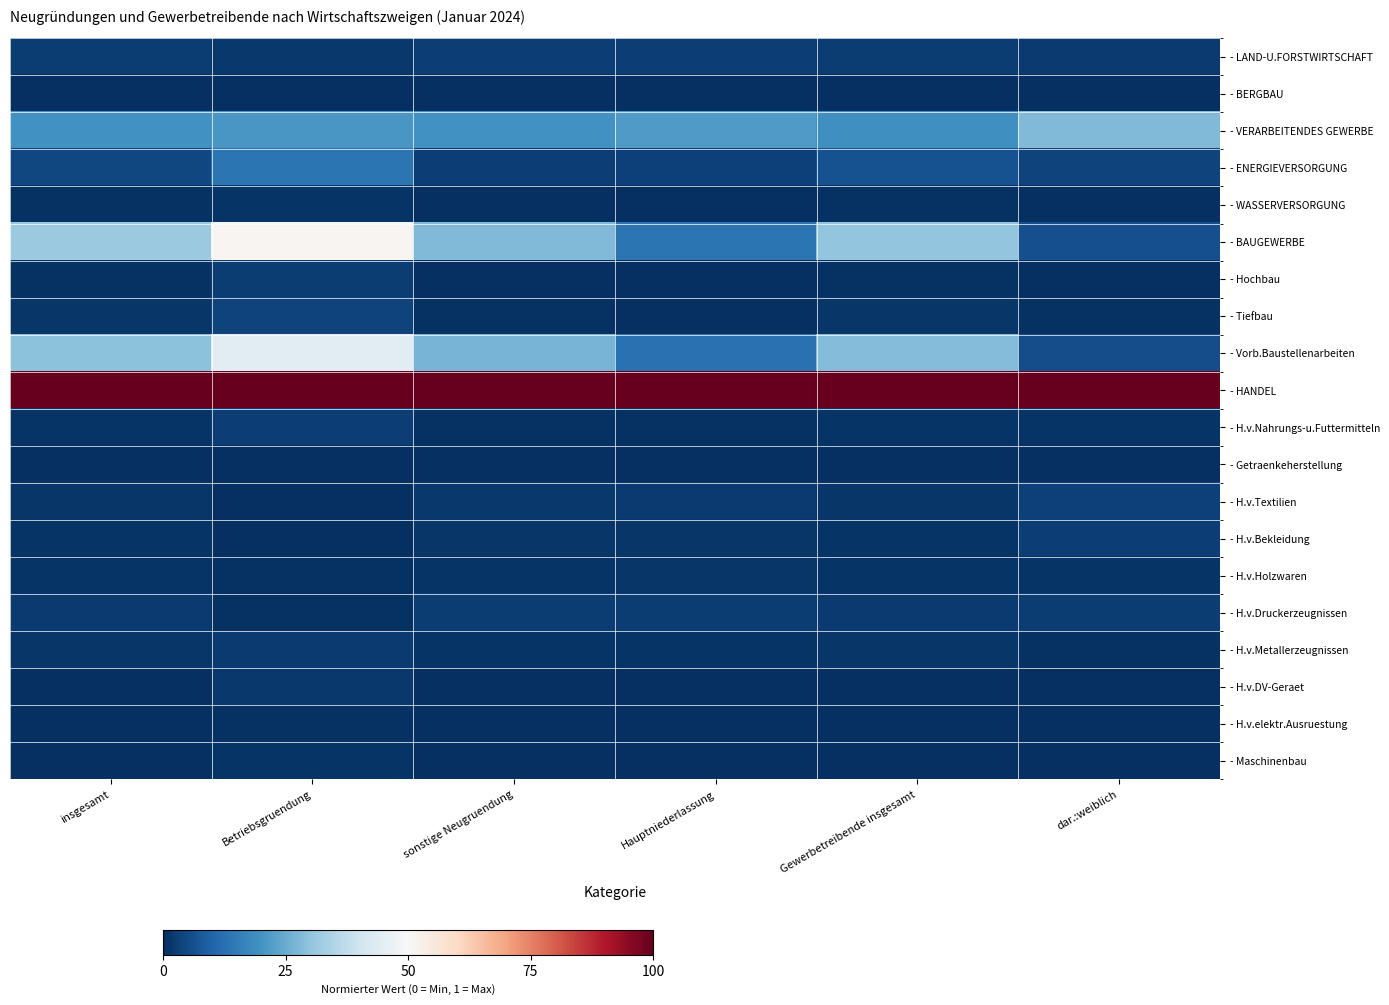

List the series in order of their peak value, highest first.

- HANDEL, - BAUGEWERBE, - Vorb.Baustellenarbeiten, - VERARBEITENDES GEWERBE, - ENERGIEVERSORGUNG, - Tiefbau, - H.v.Textilien, - H.v.Nahrungs-u.Futtermitteln, - LAND-U.FORSTWIRTSCHAFT, - H.v.Bekleidung, - H.v.Druckerzeugnissen, - Hochbau, - H.v.Metallerzeugnissen, - H.v.DV-Geraet, - H.v.Holzwaren, - Maschinenbau, - WASSERVERSORGUNG, - H.v.elektr.Ausruestung, - Getraenkeherstellung, - BERGBAU